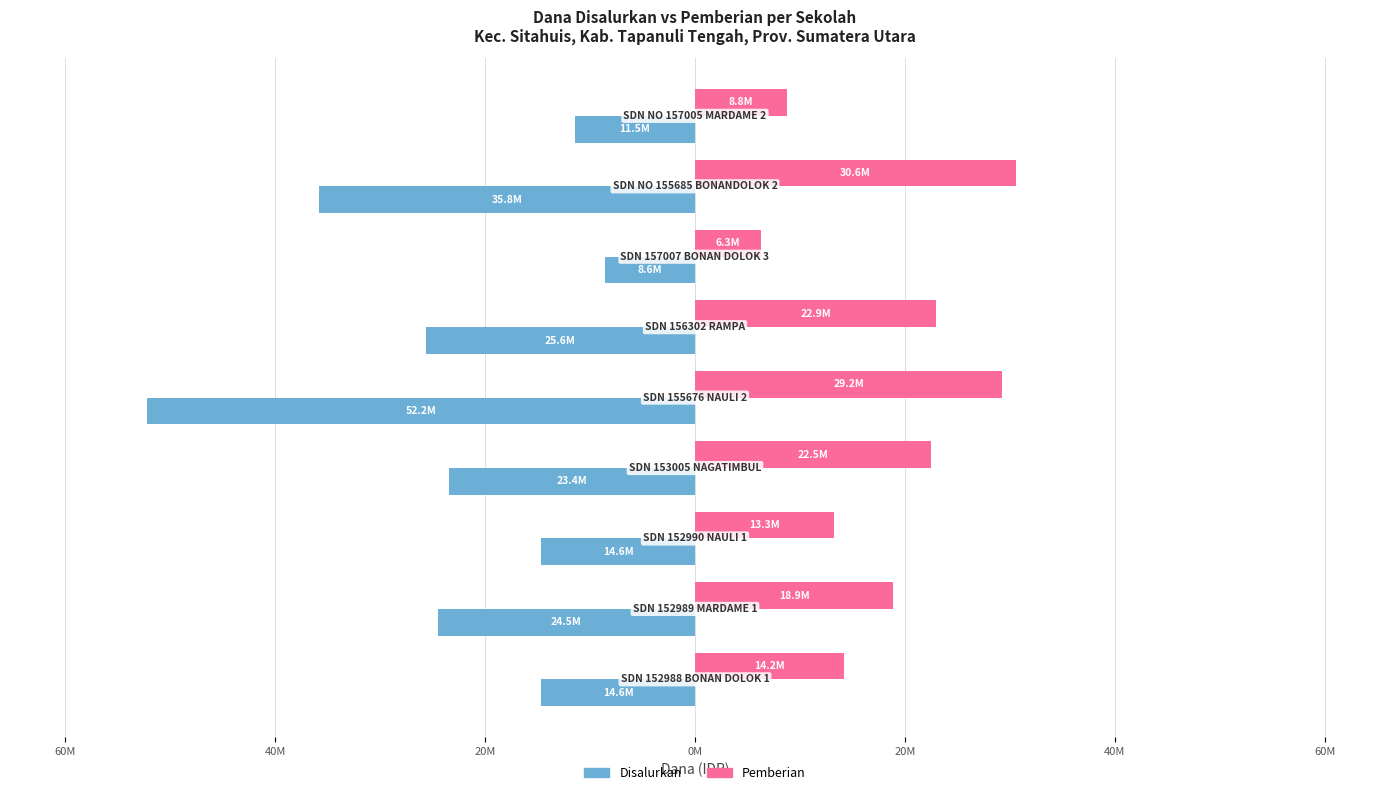

What are all the series names shown in the legend?

Disalurkan, Pemberian